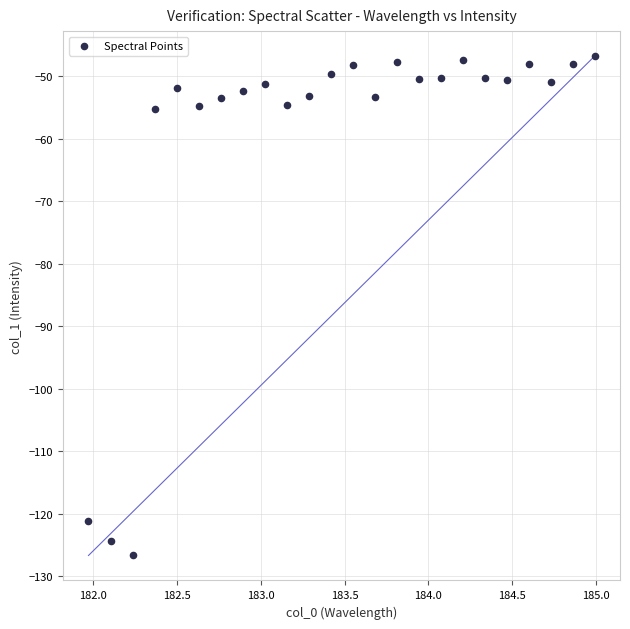

What is the range of X values (max minus min)?

3.0